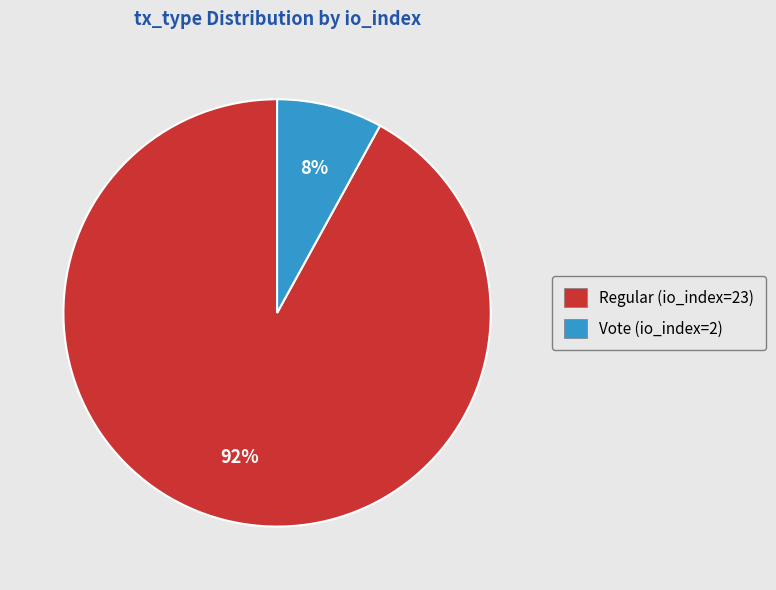

Is the sum of Regular (io_index=23) and Vote (io_index=2) greater than half?

Yes